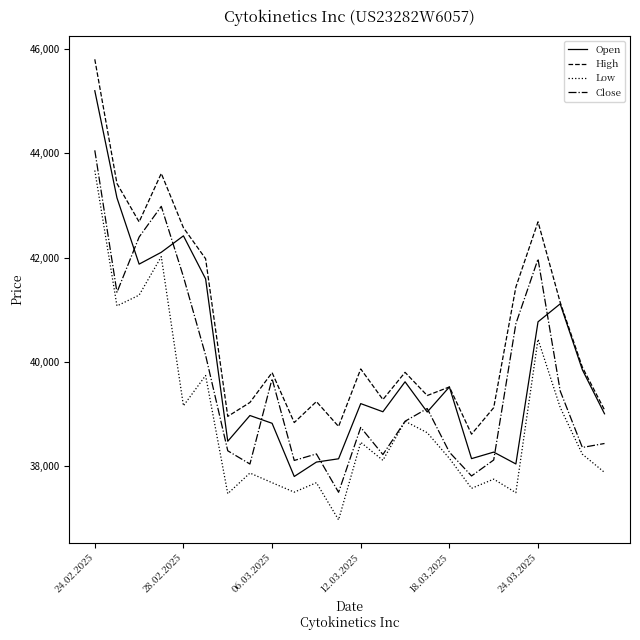

List the series in order of their peak value, highest first.

High, Open, Close, Low